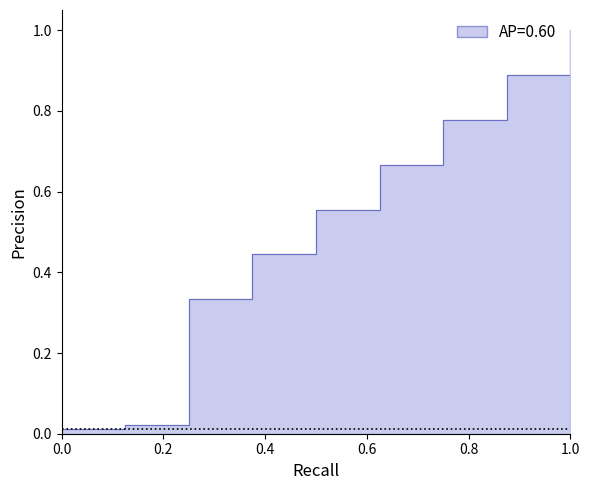

What is the value of the 7th point from the left?

0.8